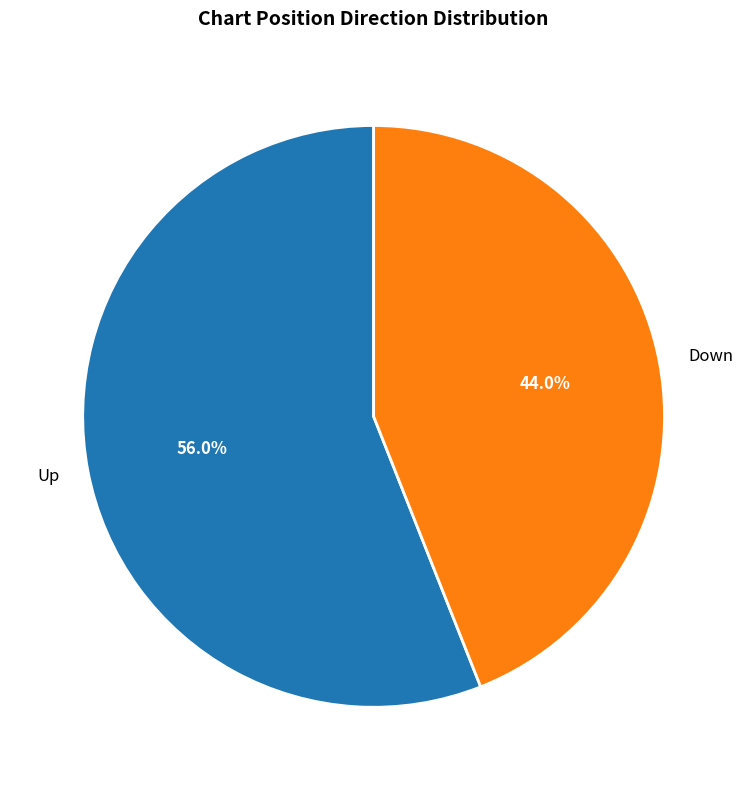

Is the sum of Down and Up greater than half?

Yes